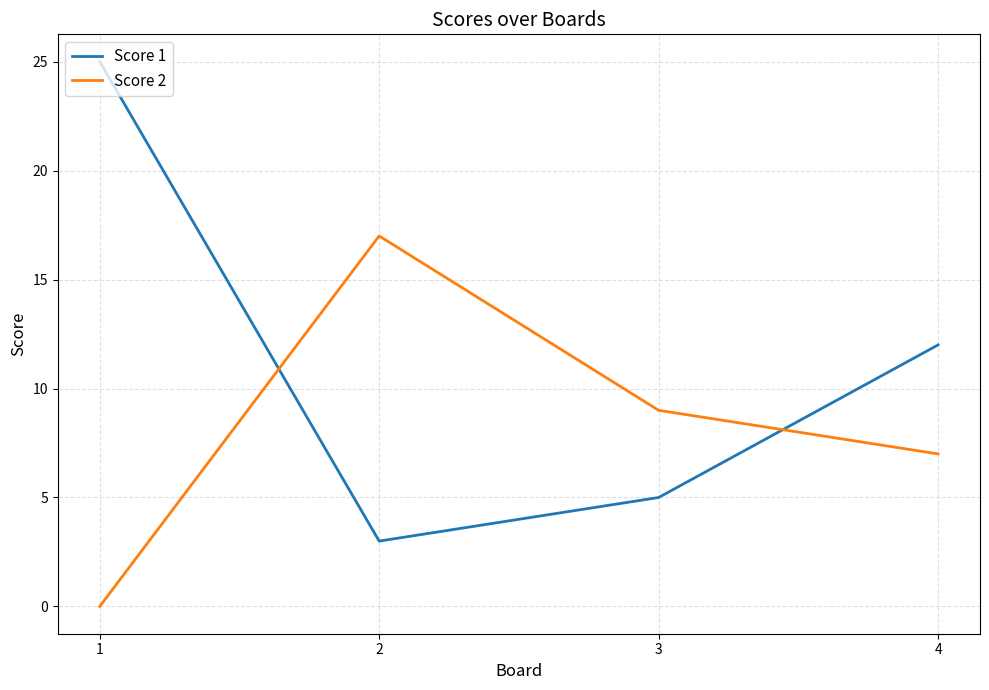

True or false: Score 2 and Score 1 cross at least once.

True